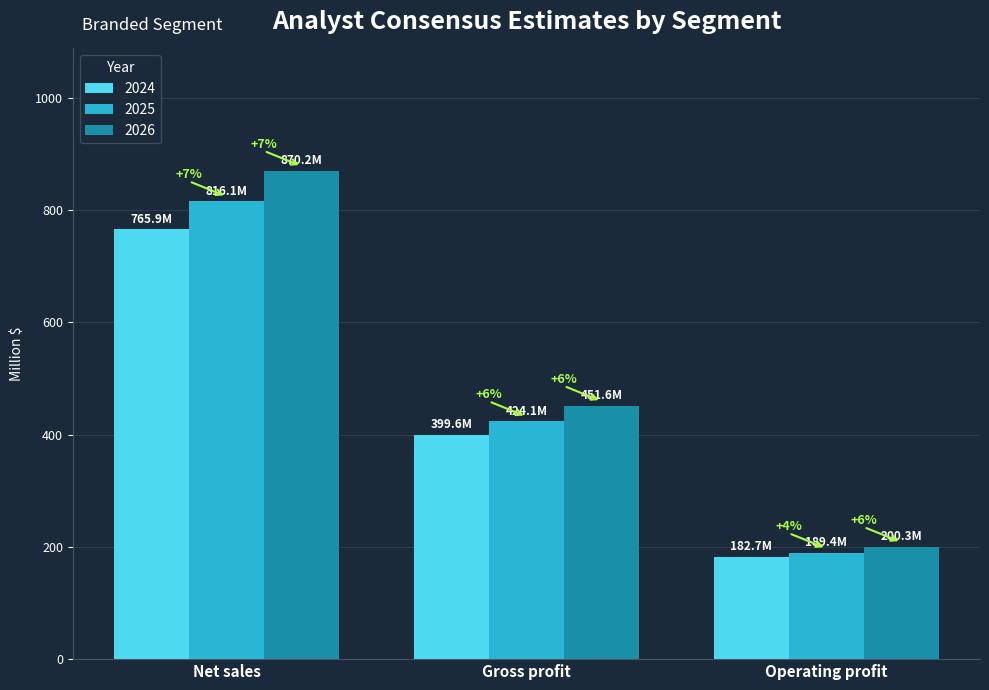

Which series has the largest range (max minus min)?

2026